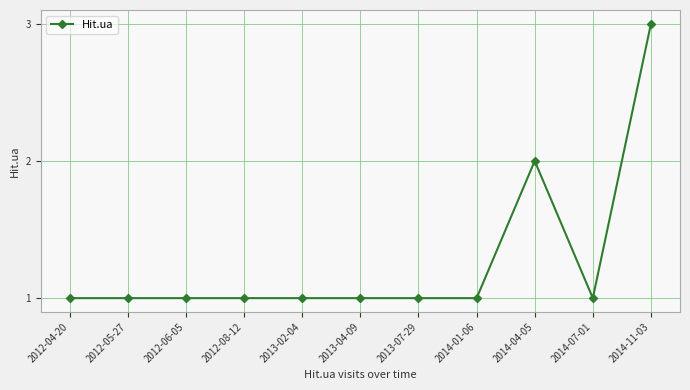

What is the ratio of the value at 2013-04-09 to the value at 2012-06-05?

1.0